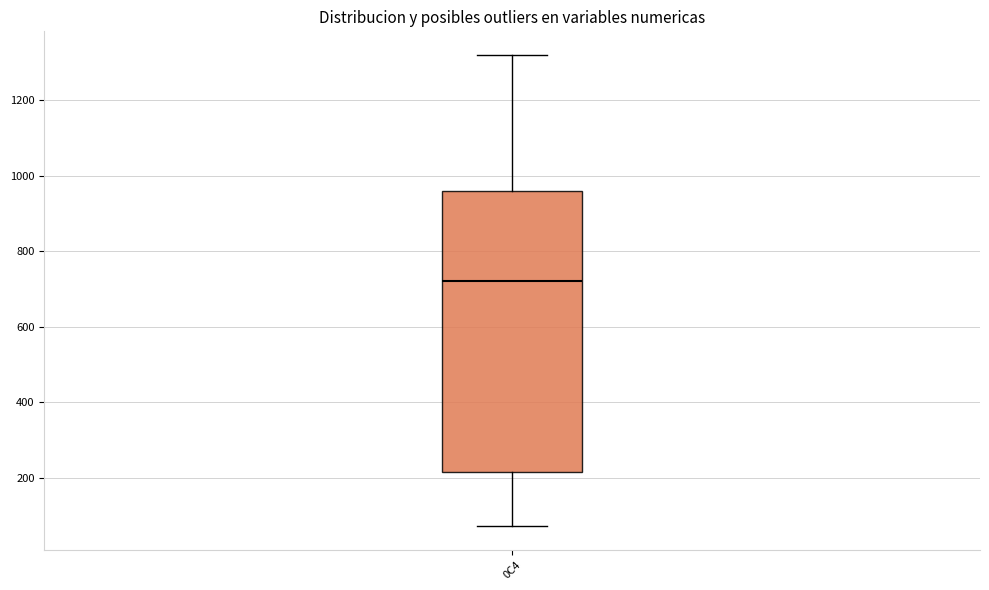

Read this box plot against the y-axis: the position of the median line, the range covered by the box, and the ends of both whiskers. The values are not printed on the chart, so give them approximately, as read against the axis.

median 720, box 220 to 960, whiskers 80 to 1320